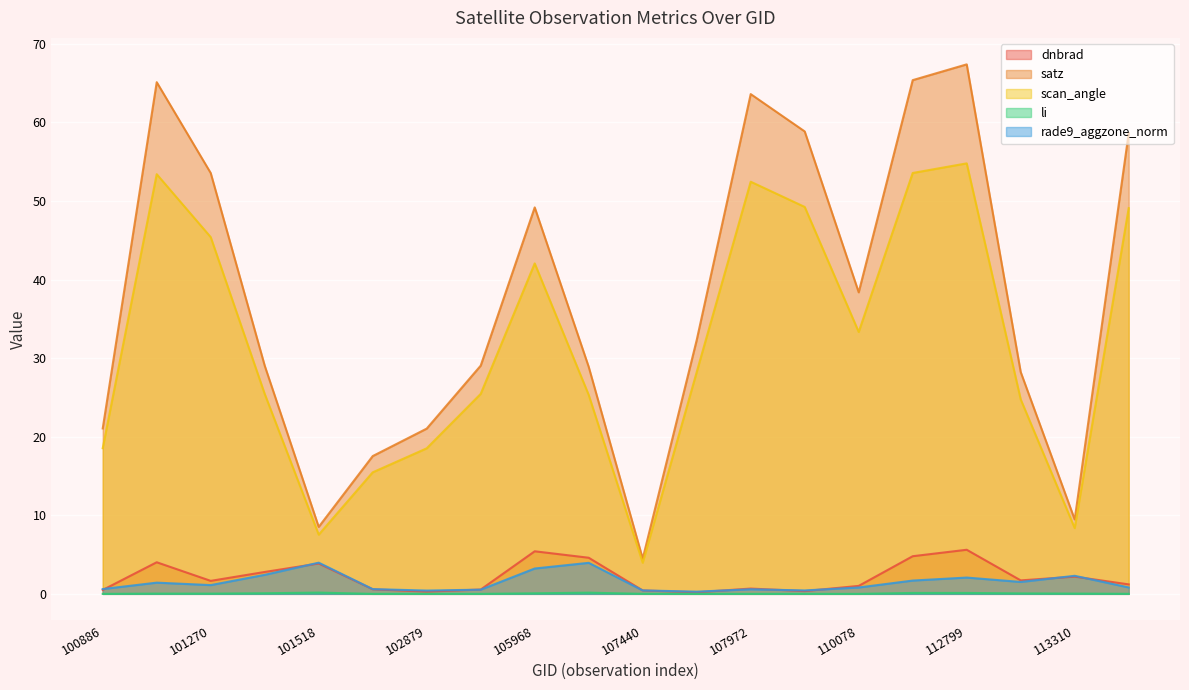

True or false: rade9_aggzone_norm has a value of 3.2 at 105968.

True